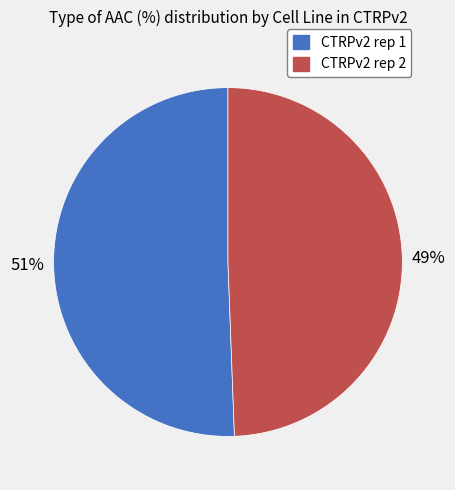

Which category has the biggest portion of the pie?

CTRPv2 rep 1